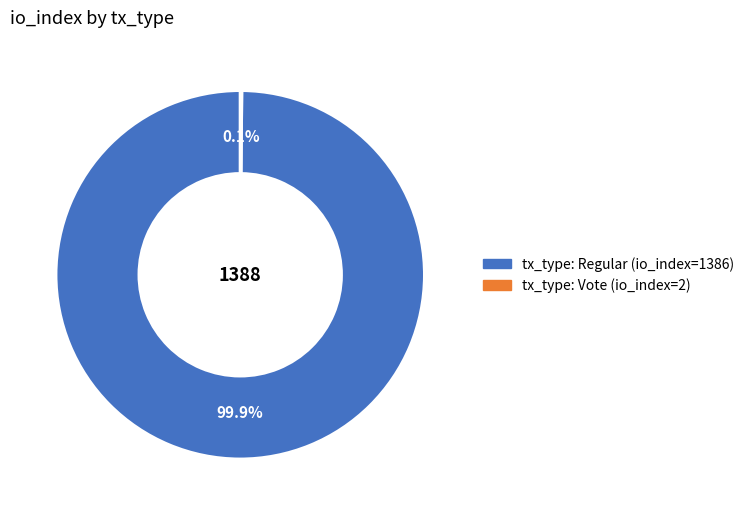

Which category accounts for the majority?

tx_type: Regular (io_index=1386)